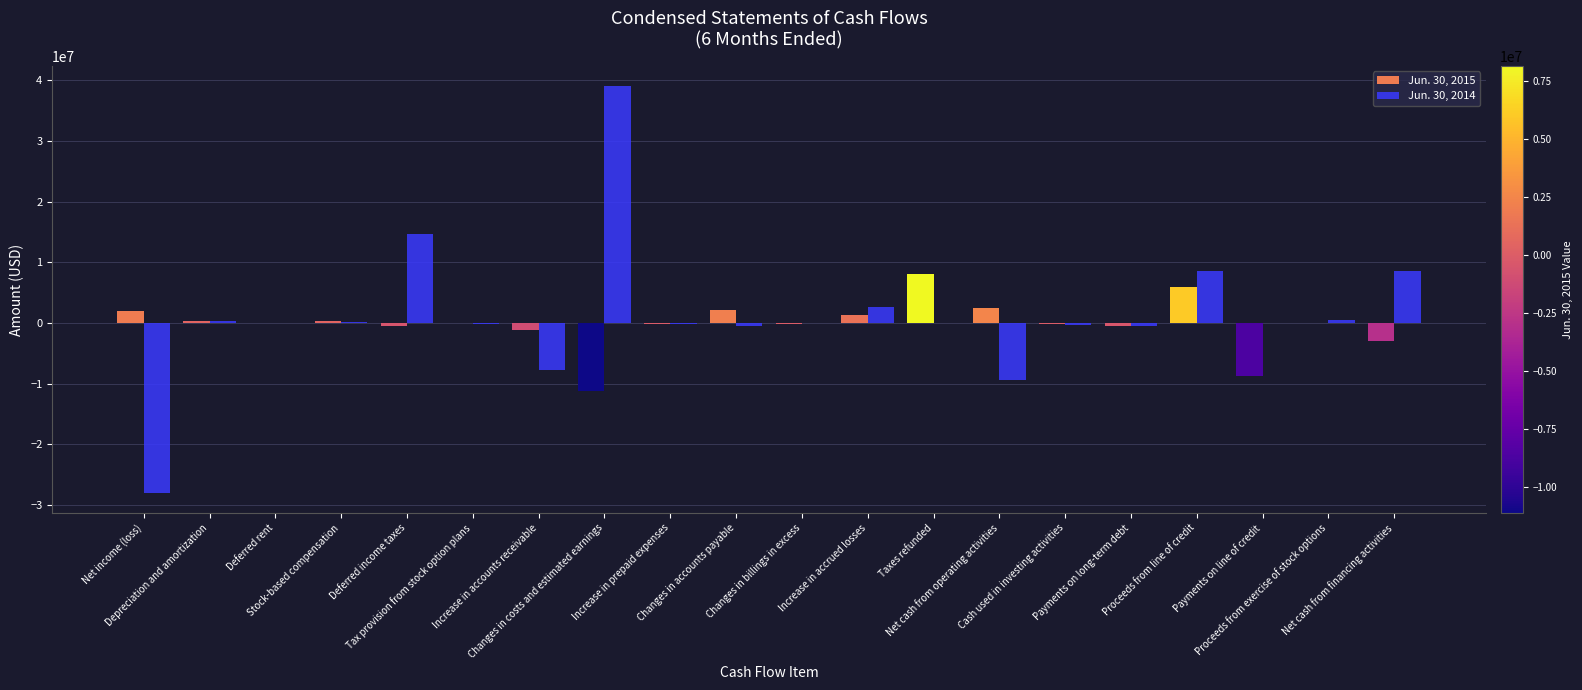

How many data points does each series have?

20